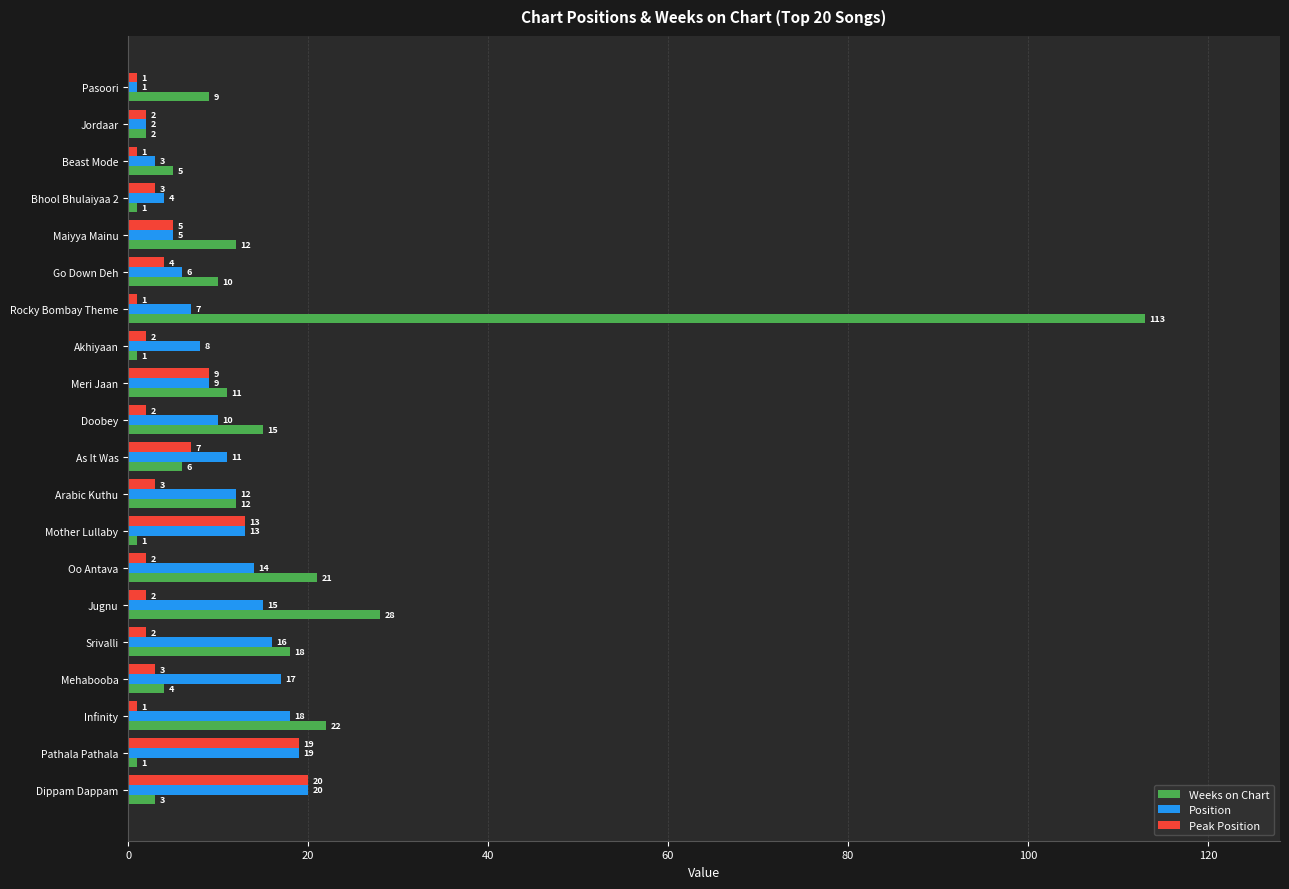

What are all the series names shown in the legend?

Weeks on Chart, Position, Peak Position